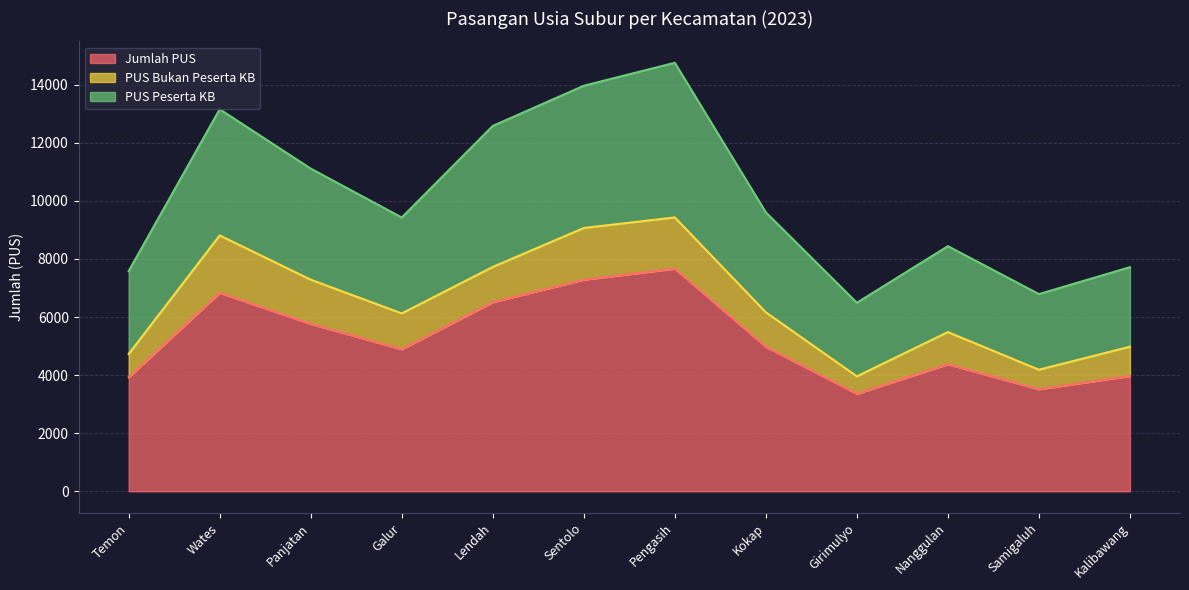

What is the approximate value of Jumlah PUS at Pengasih?

7666